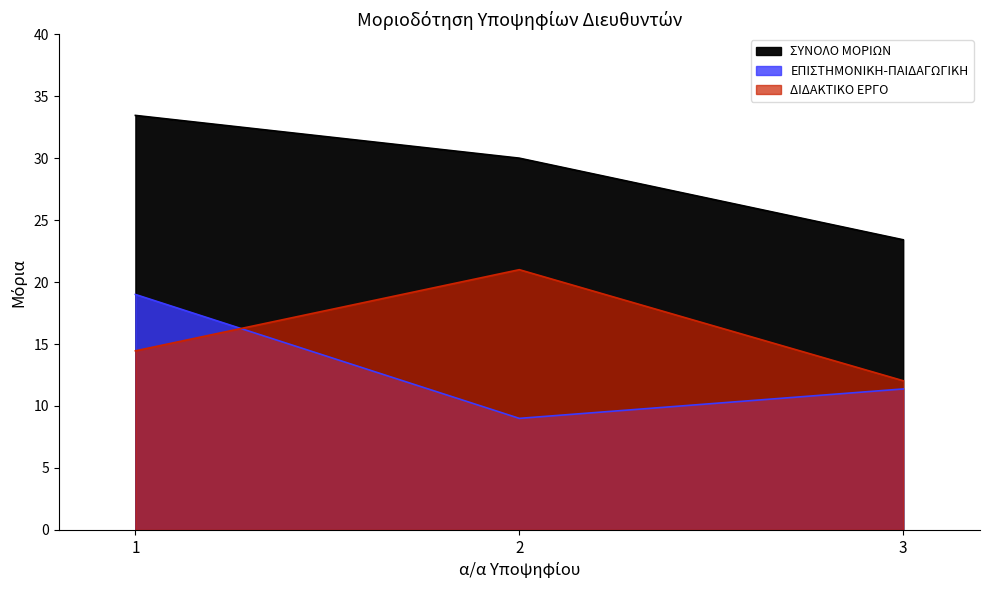

How many data points in ΕΠΙΣΤΗΜΟΝΙΚΗ-ΠΑΙΔΑΓΩΓΙΚΗ are less than 11?

1